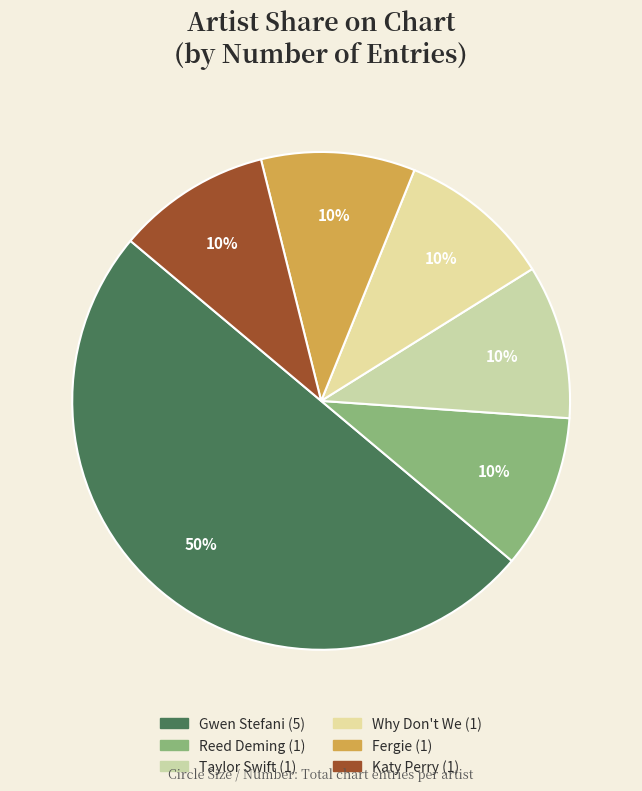

What is the ratio of the value at Katy Perry to the value at Gwen Stefani?

0.2